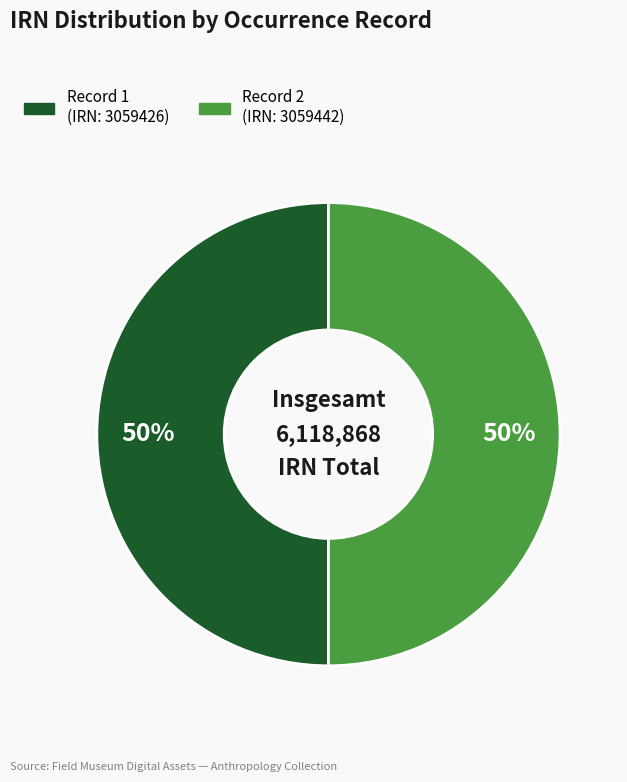

To the nearest percent, what is the average slice percentage?

50%